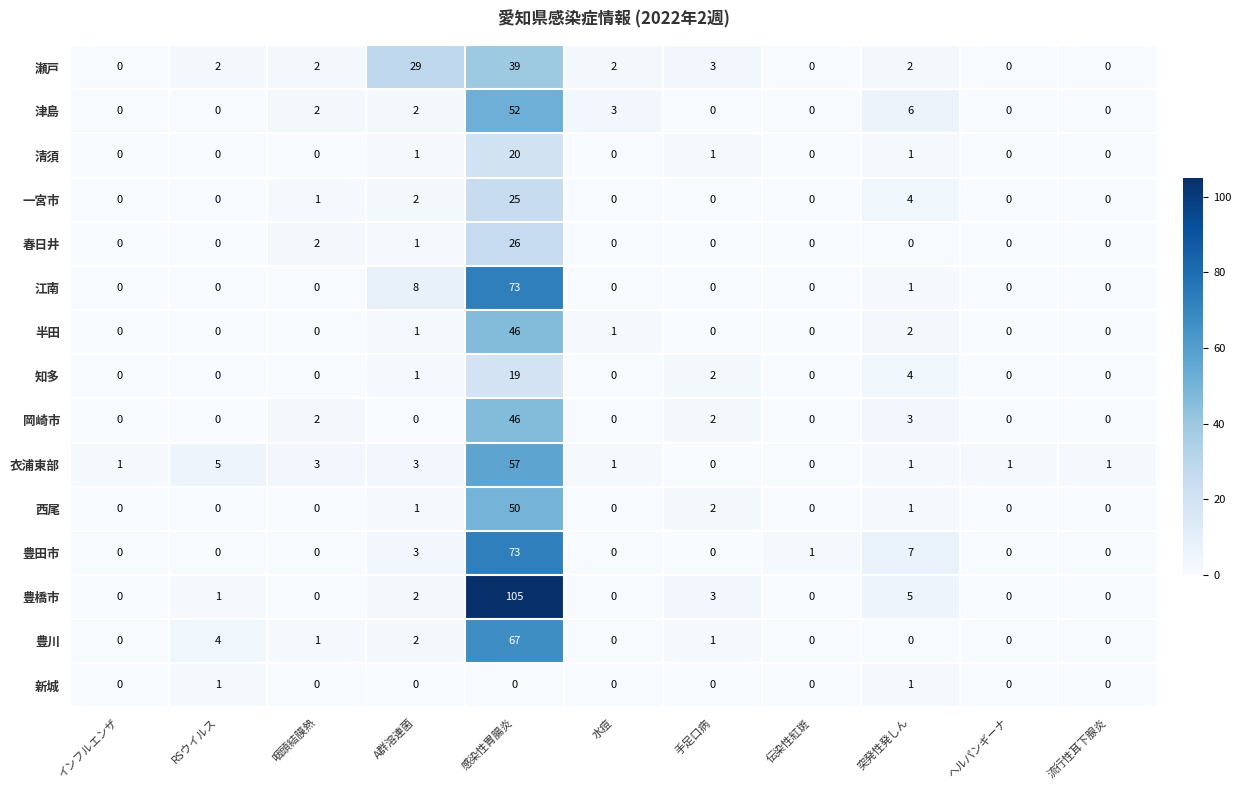

Where is 衣浦東部 nearest to the value 28?

RSウイルス